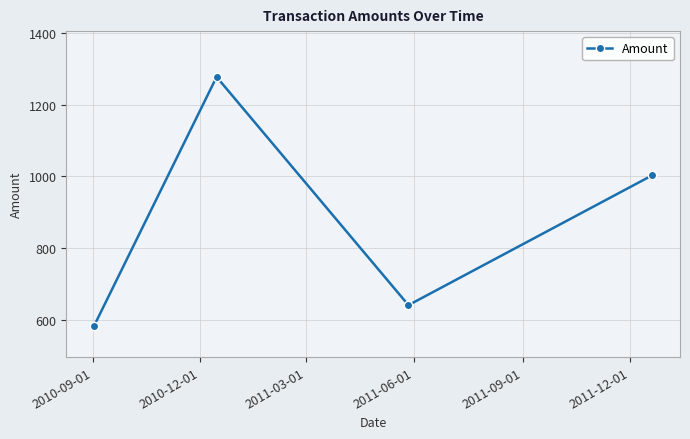

What is the minimum value shown in the chart?

584.4